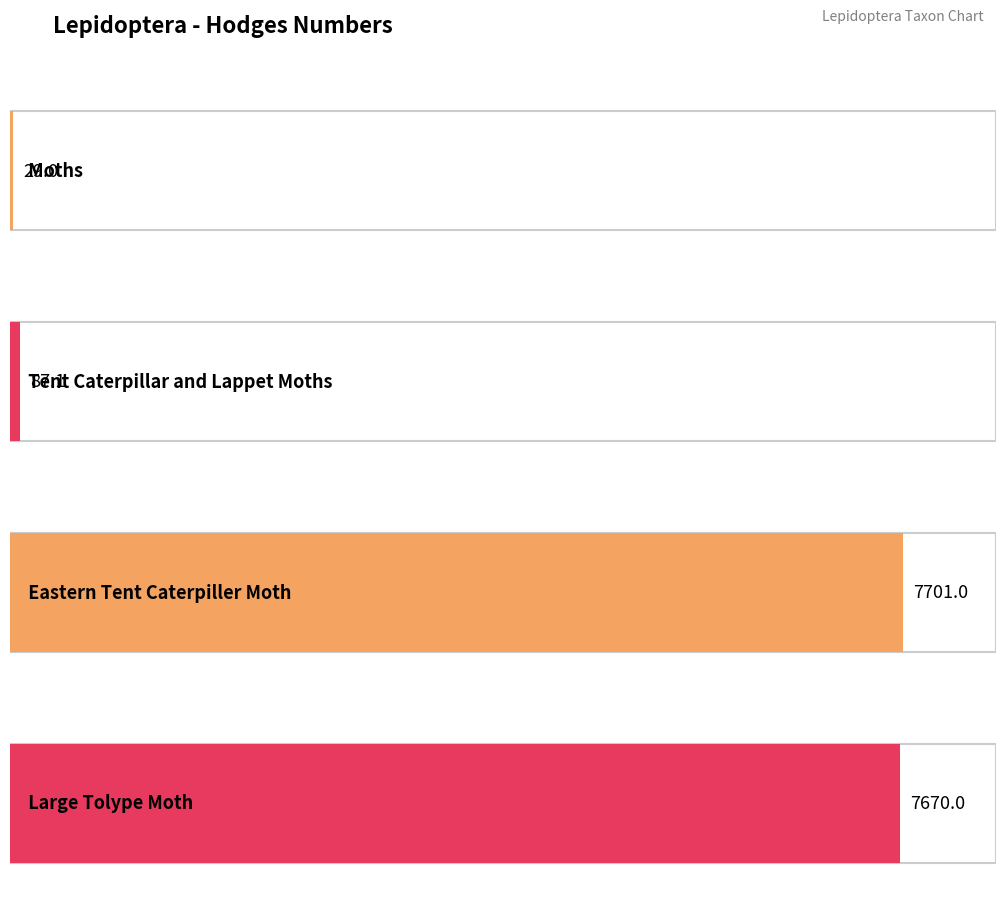

Reading left to right, what are all the values shown in this chart?

29.0	87.1	7701.0	7670.0